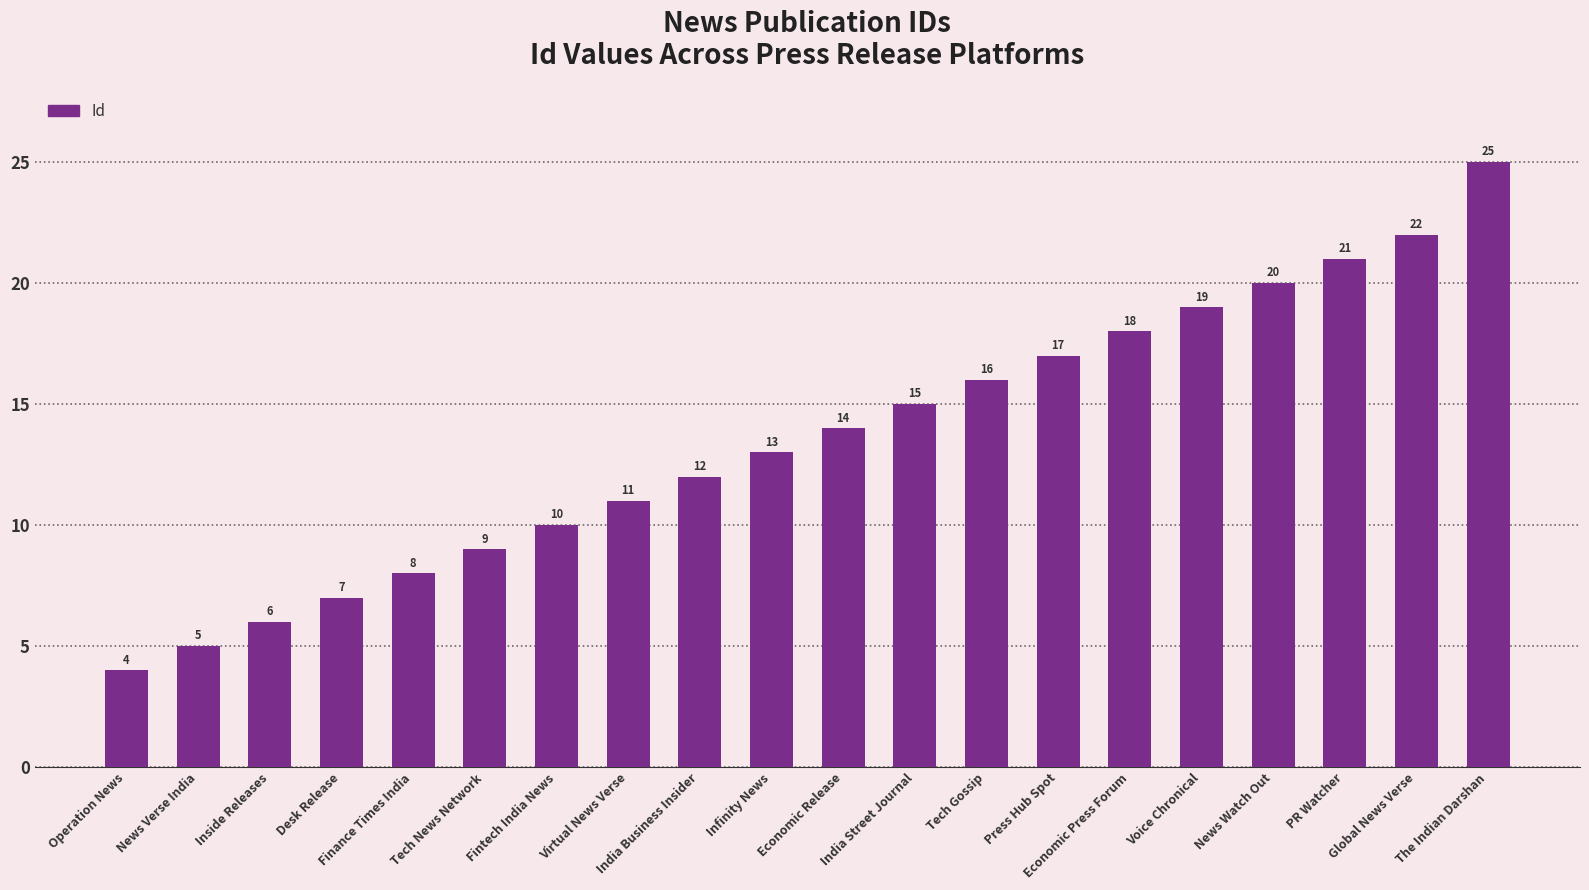

What is the sum of the values at Tech News Network and Press Hub Spot?

26